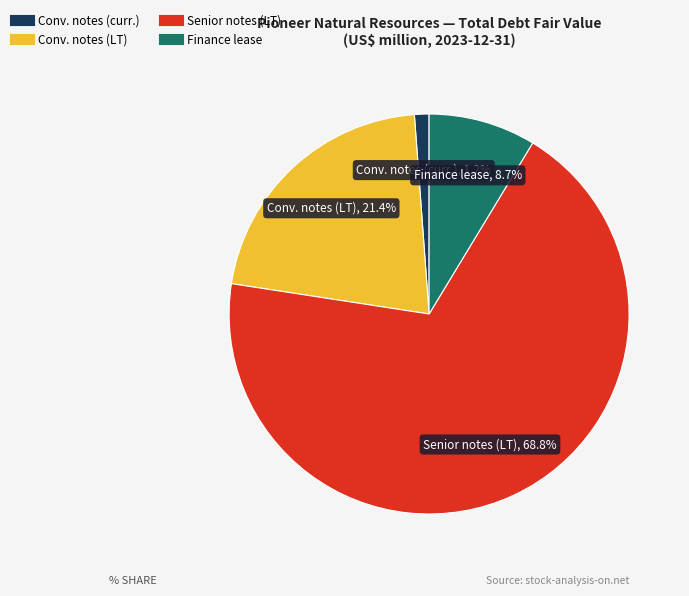

Does any single category account for the majority?

Yes